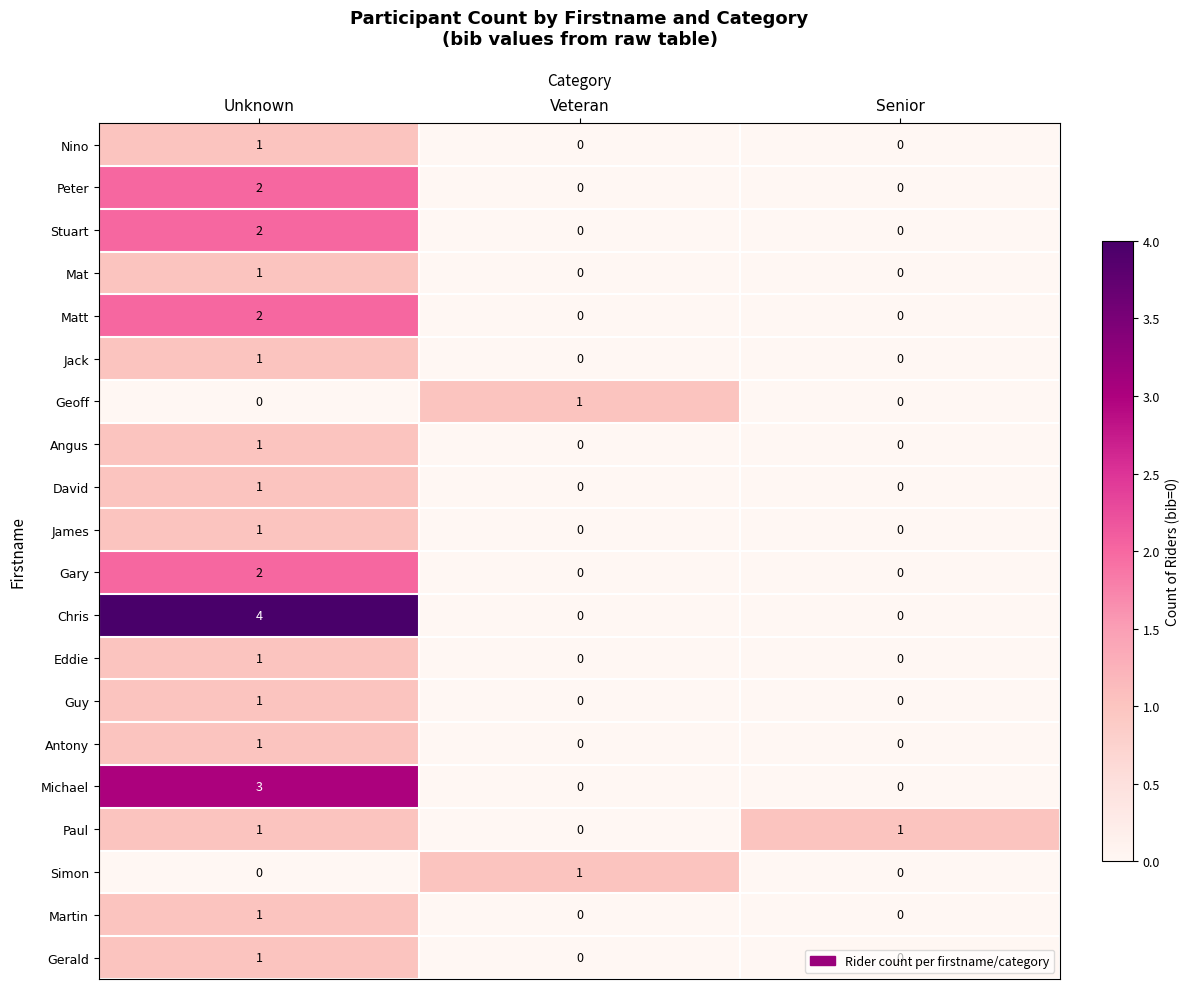

Which category has the highest value across all series?

Unknown